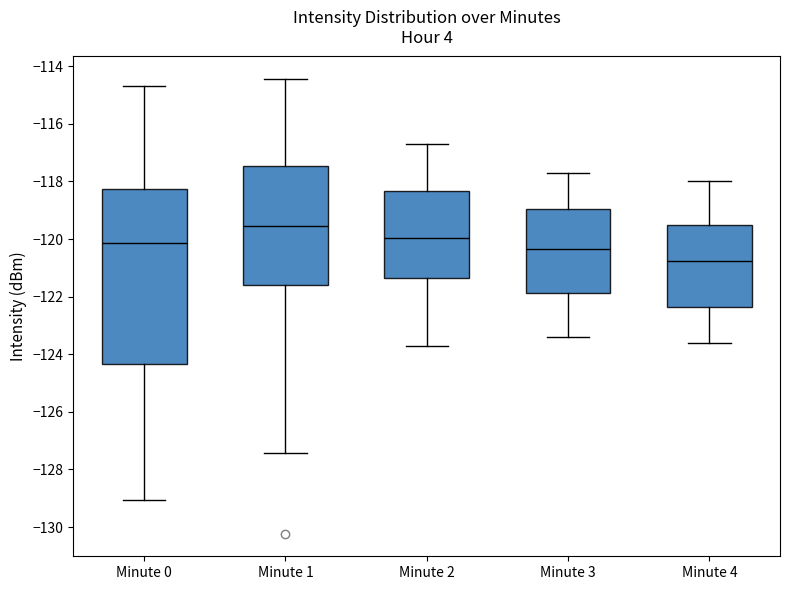

Reading left to right, transcribe this box plot: for each box, give where its median line is, the range the box spans, and where its two whiskers end, as read against the y-axis. The values are not printed on the chart, so give them approximately, as read against the axis.

Minute 0: median -120.2, box -124.4 to -118.2, whiskers -129.0 to -114.6
Minute 1: median -119.6, box -121.6 to -117.4, whiskers -127.4 to -114.4
Minute 2: median -120.0, box -121.4 to -118.4, whiskers -123.6 to -116.6
Minute 3: median -120.4, box -121.8 to -119.0, whiskers -123.4 to -117.6
Minute 4: median -120.8, box -122.4 to -119.6, whiskers -123.6 to -118.0